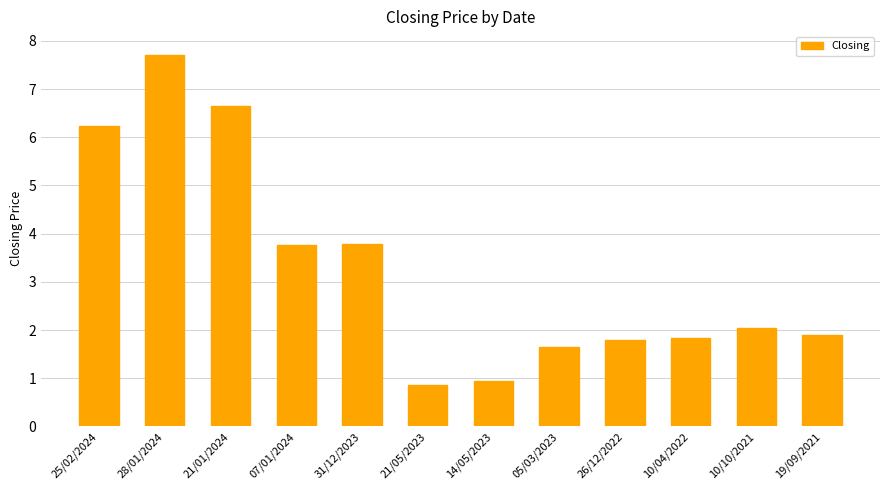

What is the difference between the maximum and minimum values?

6.8